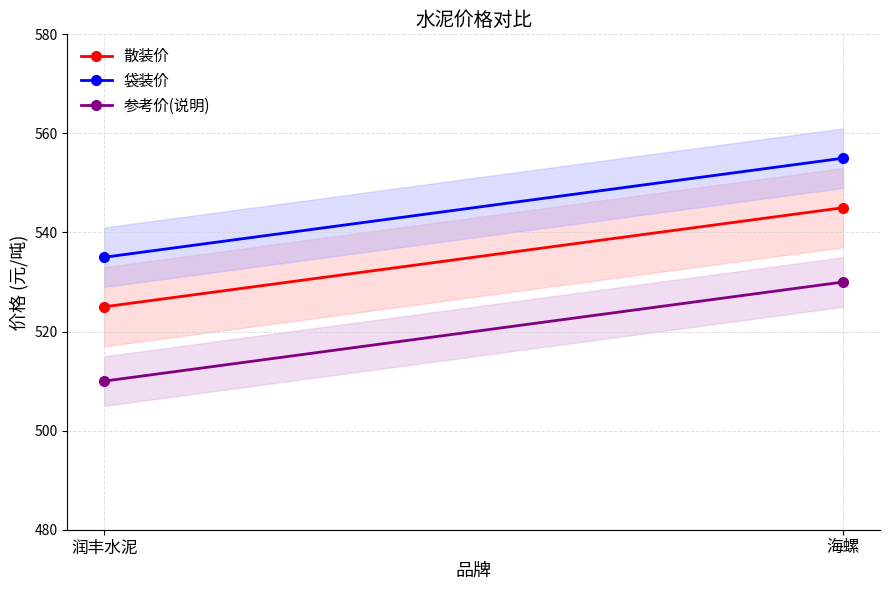

Rank the series by their maximum value, from lowest to highest.

参考价(说明), 散装价, 袋装价